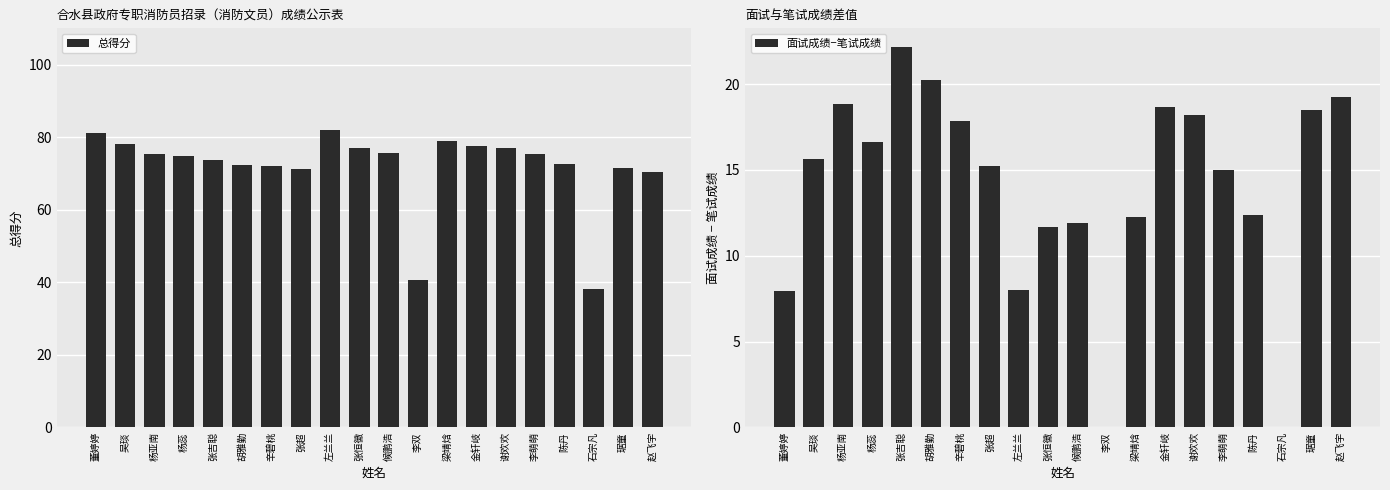

How many data points in 面试成绩−笔试成绩 are less than 15?

8